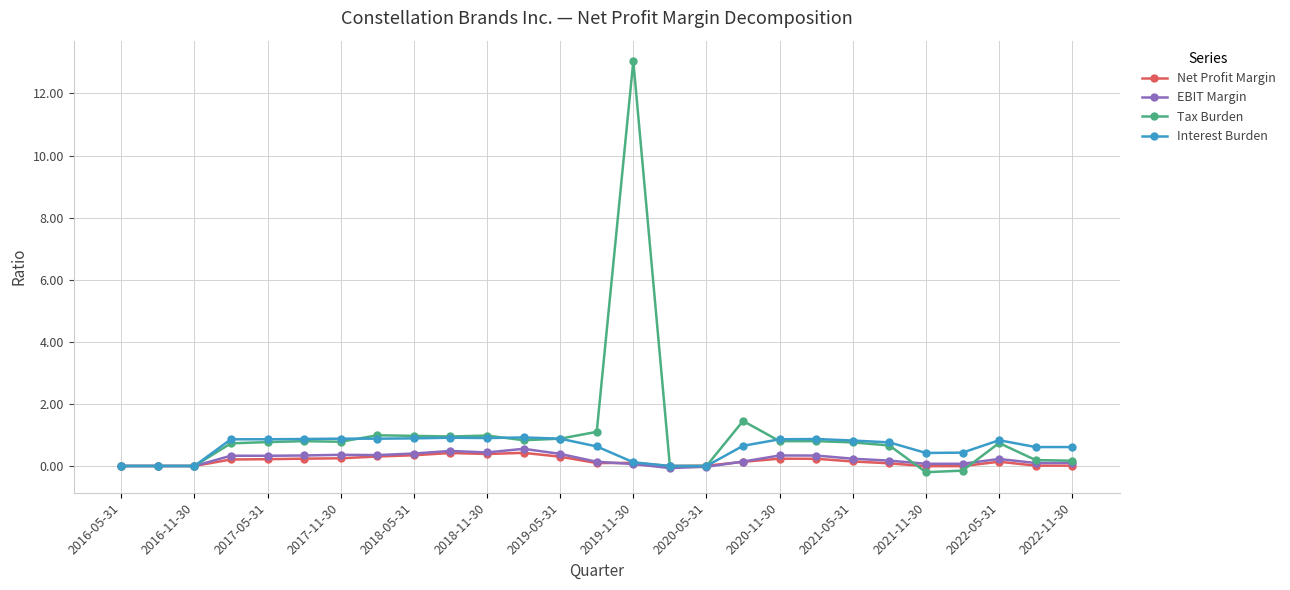

True or false: Net Profit Margin has more than 0 points higher than both neighbors.

True